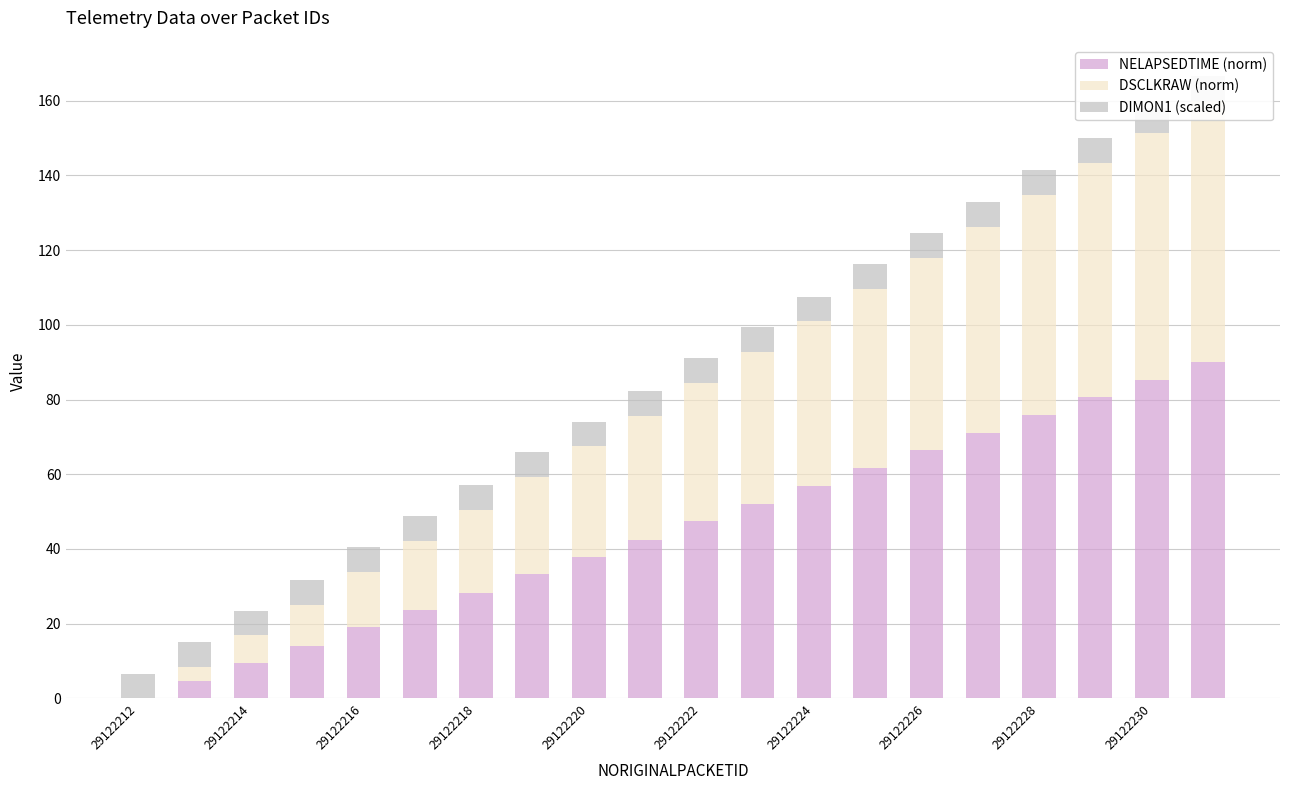

Which series changed the most between 29122212 and 29122216?

NELAPSEDTIME (norm)